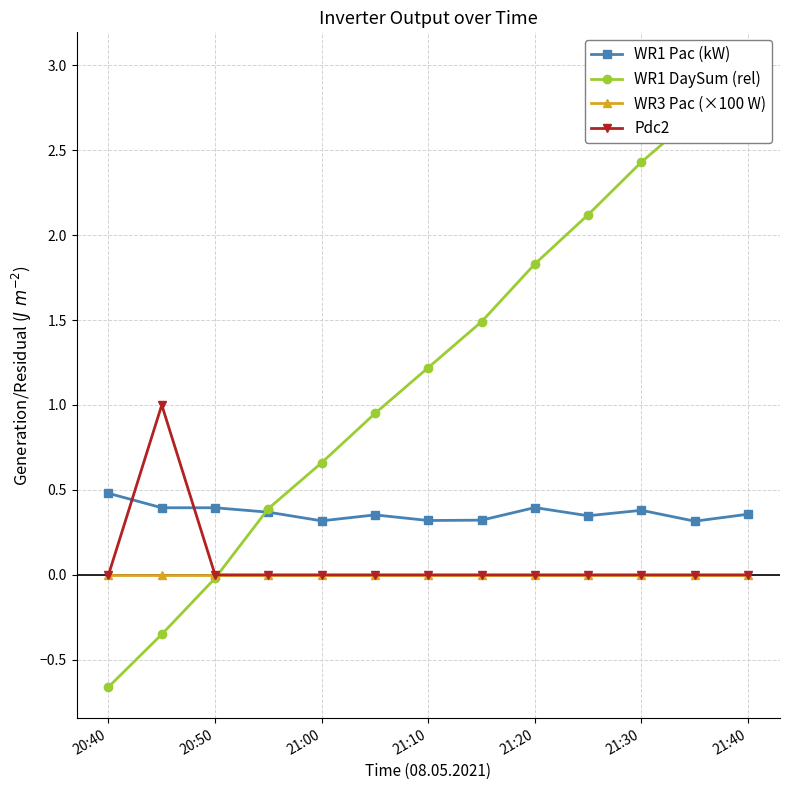

Where is WR3 Pac (×100 W) nearest to the value 0?

20:40